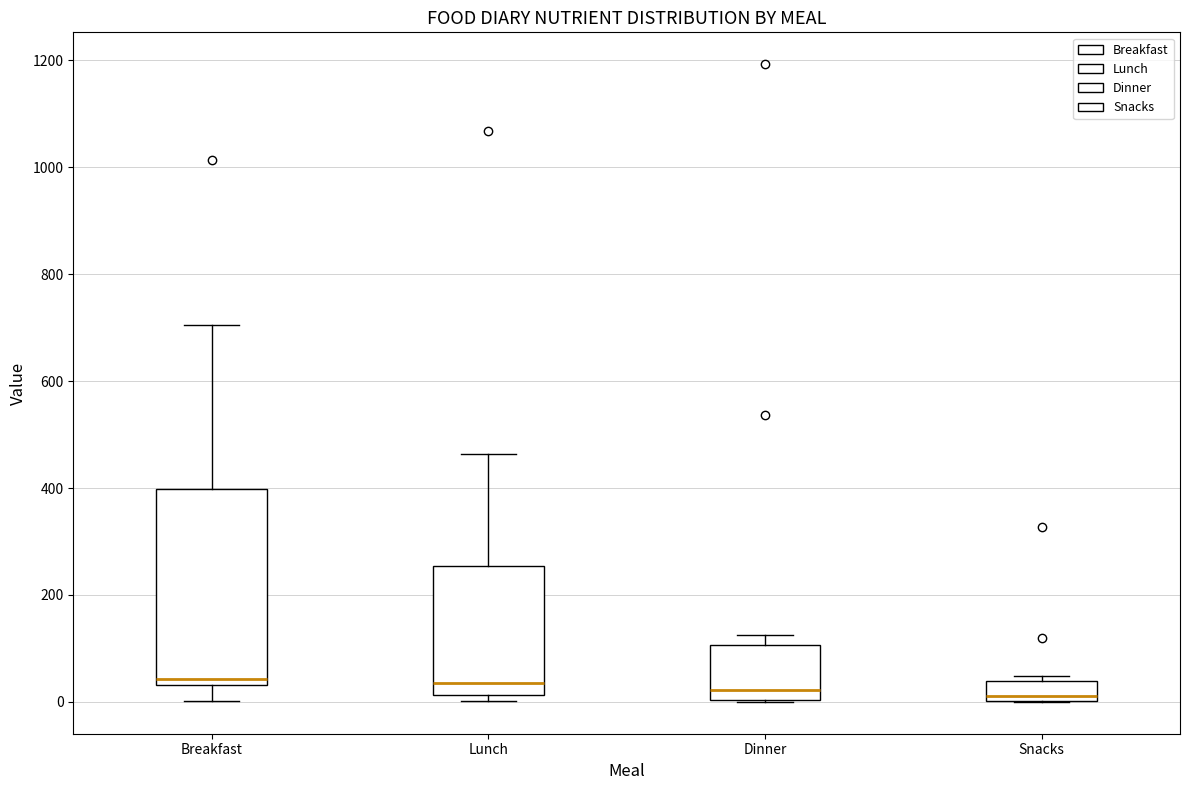

Reading left to right, transcribe this box plot: for each box, give where its median line is, the range the box spans, and where its two whiskers end, as read against the y-axis. The values are not printed on the chart, so give them approximately, as read against the axis.

Breakfast: median 40 (just above the box's lower edge), box 40 to 400, whiskers 0 to 700
Lunch: median 40, box 20 to 260, whiskers 0 to 460
Dinner: median 20, box 0 to 100, whiskers 0 to 120
Snacks: median 20, box 0 to 40, whiskers 0 to 40 (just above the box's upper edge)